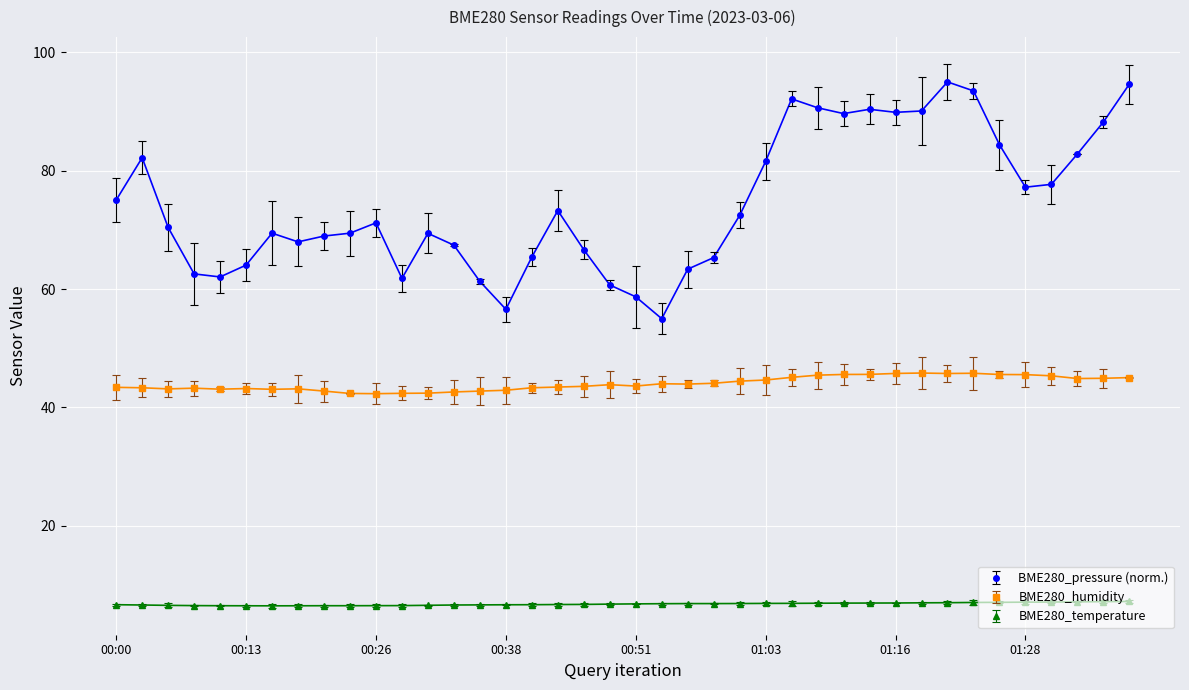

Which series has the largest total across all categories?

BME280_pressure (norm.)